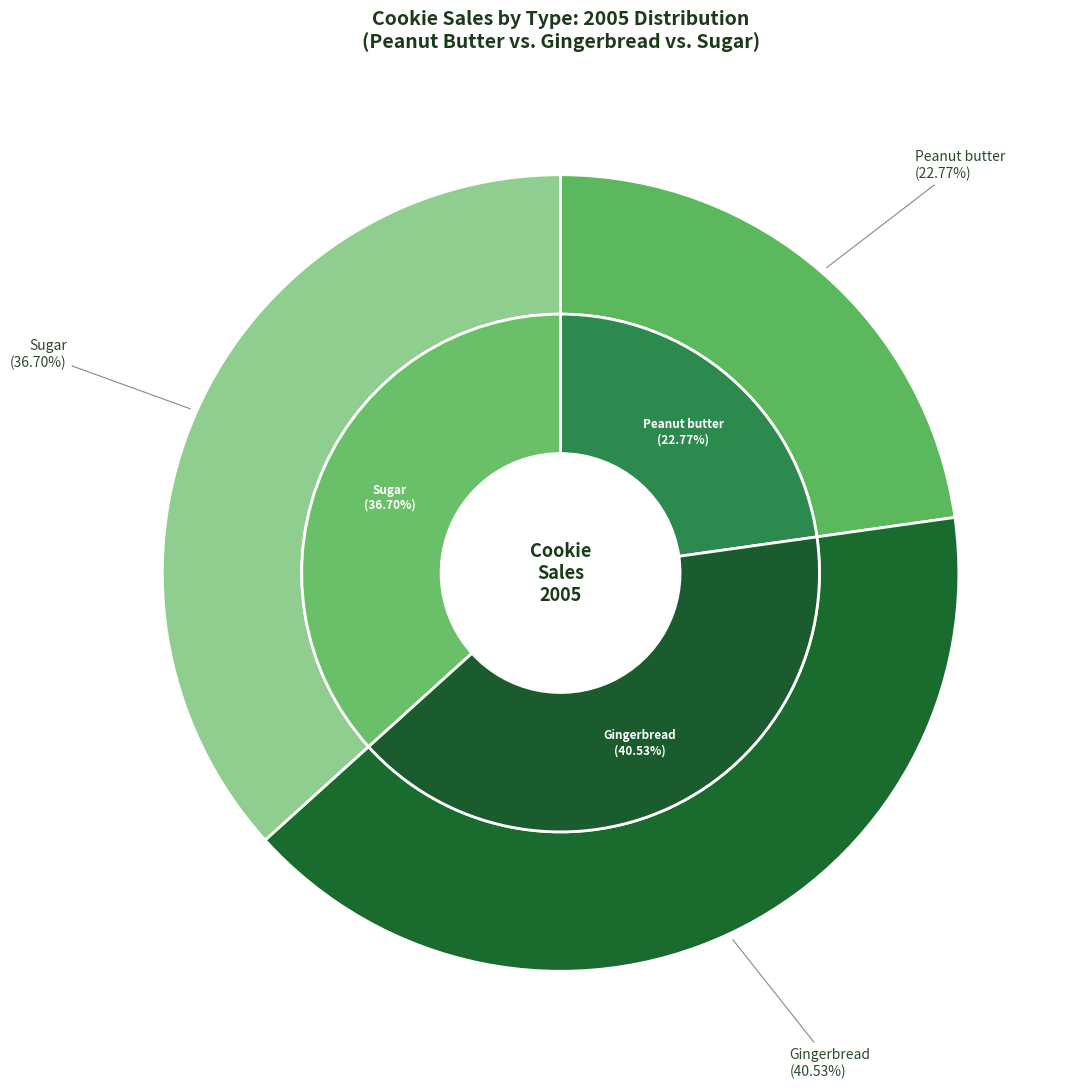

How much of the chart is everything except Peanut butter?

77.2%